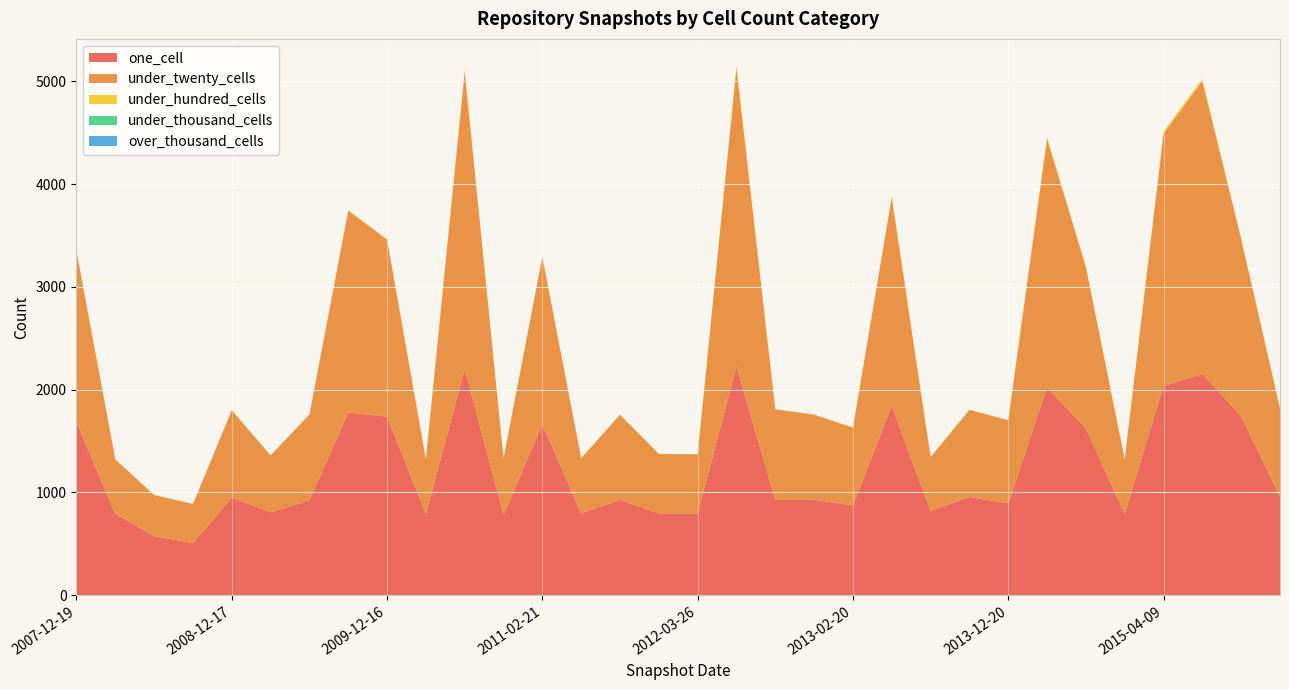

Reading left to right, list all the values displayed in this chart.

one_cell: 2007-12-19=1684	2008-04-01=792	2008-06-27=576	2008-10-10=507	2008-12-17=952	2009-04-06=807	2009-06-17=923	2009-09-25=1778	2009-12-16=1739	2010-04-01=792	2010-07-26=2200	2010-11-17=785	2011-02-21=1665	2011-06-10=798	2011-09-05=928	2012-01-18=796	2012-03-26=795	2012-07-13=2227	2012-10-31=930	2012-12-11=929	2013-02-20=875	2013-05-21=1843	2013-07-09=821	2013-09-10=956	2013-12-20=894	2014-03-28=2022	2014-09-08=1624	2015-01-19=792	2015-04-09=2036	2015-07-03=2156	2015-10-01=1741	2016-01-04=963
under_twenty_cells: 2007-12-19=1664	2008-04-01=531	2008-06-27=399	2008-10-10=381	2008-12-17=848	2009-04-06=554	2009-06-17=835	2009-09-25=1964	2009-12-16=1722	2010-04-01=531	2010-07-26=2895	2010-11-17=548	2011-02-21=1627	2011-06-10=536	2011-09-05=828	2012-01-18=578	2012-03-26=577	2012-07-13=2904	2012-10-31=879	2012-12-11=828	2013-02-20=756	2013-05-21=2030	2013-07-09=524	2013-09-10=848	2013-12-20=809	2014-03-28=2422	2014-09-08=1571	2015-01-19=531	2015-04-09=2455	2015-07-03=2848	2015-10-01=1727	2016-01-04=856
under_hundred_cells: 2007-12-19=2	2008-04-01=2	2008-06-27=2	2008-10-10=2	2008-12-17=2	2009-04-06=2	2009-06-17=2	2009-09-25=7	2009-12-16=2	2010-04-01=2	2010-07-26=17	2010-11-17=2	2011-02-21=2	2011-06-10=2	2011-09-05=2	2012-01-18=2	2012-03-26=2	2012-07-13=25	2012-10-31=2	2012-12-11=2	2013-02-20=2	2013-05-21=9	2013-07-09=2	2013-09-10=2	2013-12-20=2	2014-03-28=13	2014-09-08=2	2015-01-19=2	2015-04-09=20	2015-07-03=21	2015-10-01=2	2016-01-04=2
under_thousand_cells: 2007-12-19=0	2008-04-01=0	2008-06-27=0	2008-10-10=0	2008-12-17=0	2009-04-06=0	2009-06-17=0	2009-09-25=0	2009-12-16=0	2010-04-01=0	2010-07-26=0	2010-11-17=0	2011-02-21=0	2011-06-10=0	2011-09-05=0	2012-01-18=0	2012-03-26=0	2012-07-13=0	2012-10-31=0	2012-12-11=0	2013-02-20=0	2013-05-21=0	2013-07-09=0	2013-09-10=0	2013-12-20=0	2014-03-28=0	2014-09-08=0	2015-01-19=0	2015-04-09=0	2015-07-03=0	2015-10-01=0	2016-01-04=0
over_thousand_cells: 2007-12-19=0	2008-04-01=0	2008-06-27=0	2008-10-10=0	2008-12-17=0	2009-04-06=0	2009-06-17=0	2009-09-25=0	2009-12-16=0	2010-04-01=0	2010-07-26=0	2010-11-17=0	2011-02-21=0	2011-06-10=0	2011-09-05=0	2012-01-18=0	2012-03-26=0	2012-07-13=0	2012-10-31=0	2012-12-11=0	2013-02-20=0	2013-05-21=0	2013-07-09=0	2013-09-10=0	2013-12-20=0	2014-03-28=0	2014-09-08=0	2015-01-19=0	2015-04-09=0	2015-07-03=0	2015-10-01=0	2016-01-04=0